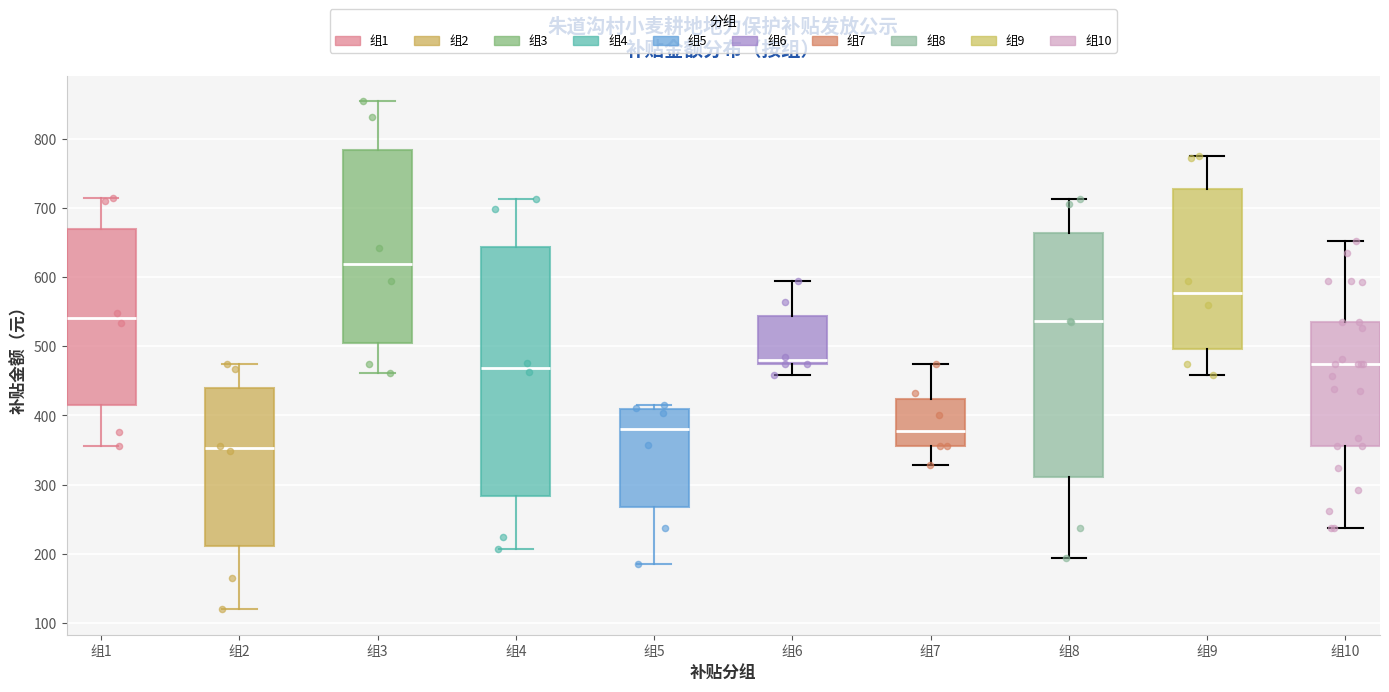

Where is the lower edge of the box for 组9 on the y-axis? The values are not printed on the chart, so give them approximately, as read against the axis.

500